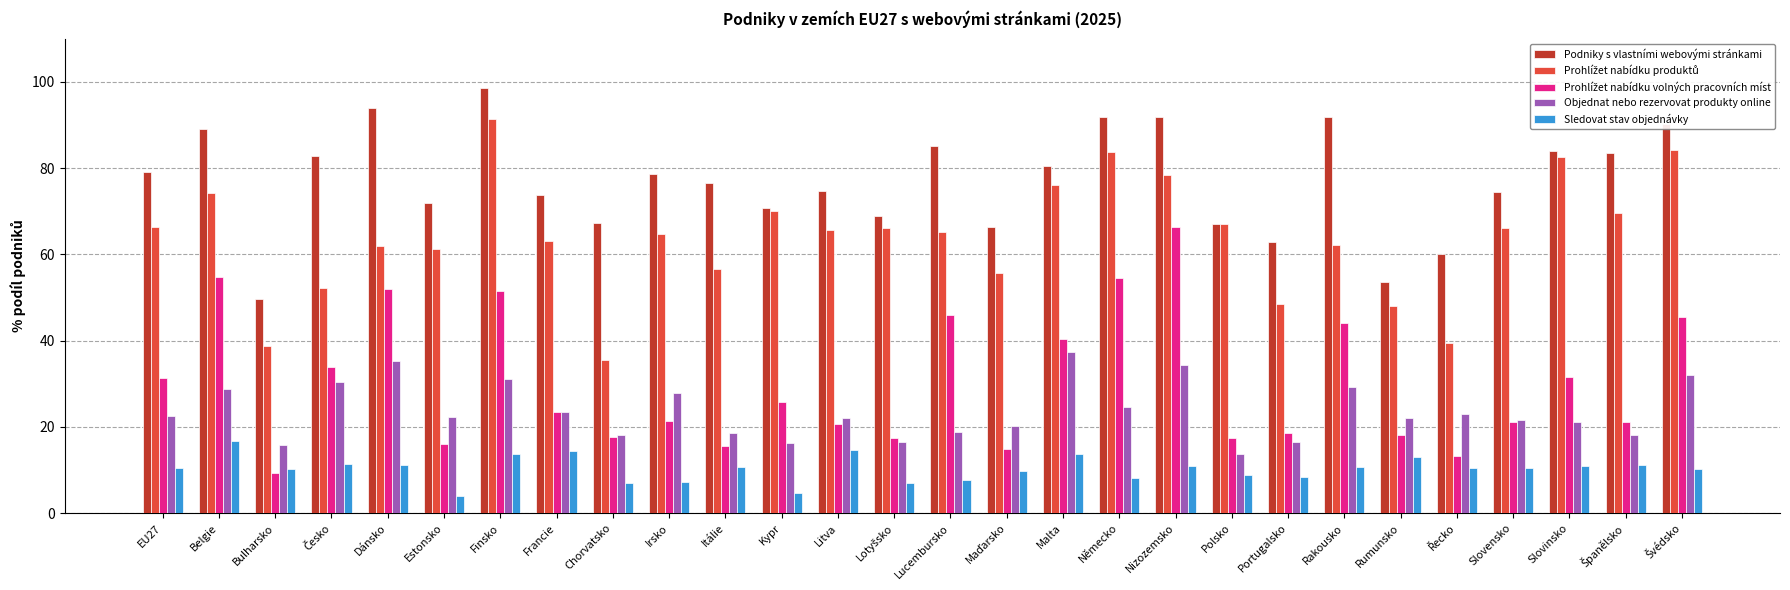

What is the label of the 22nd bar from the left?

Rakousko